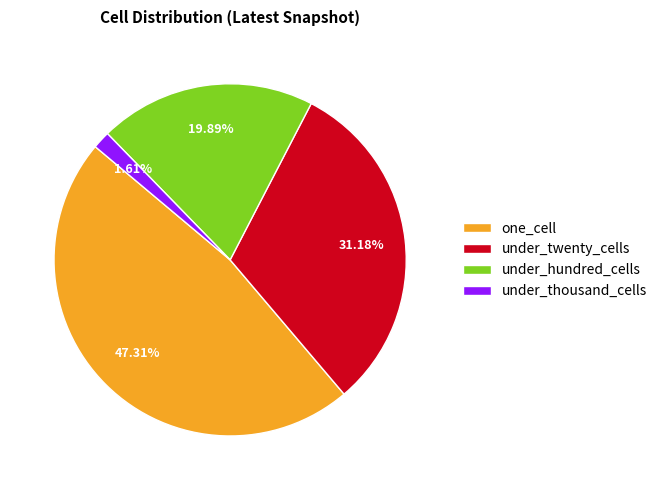

How much of the chart is everything except under_hundred_cells?

80.1%